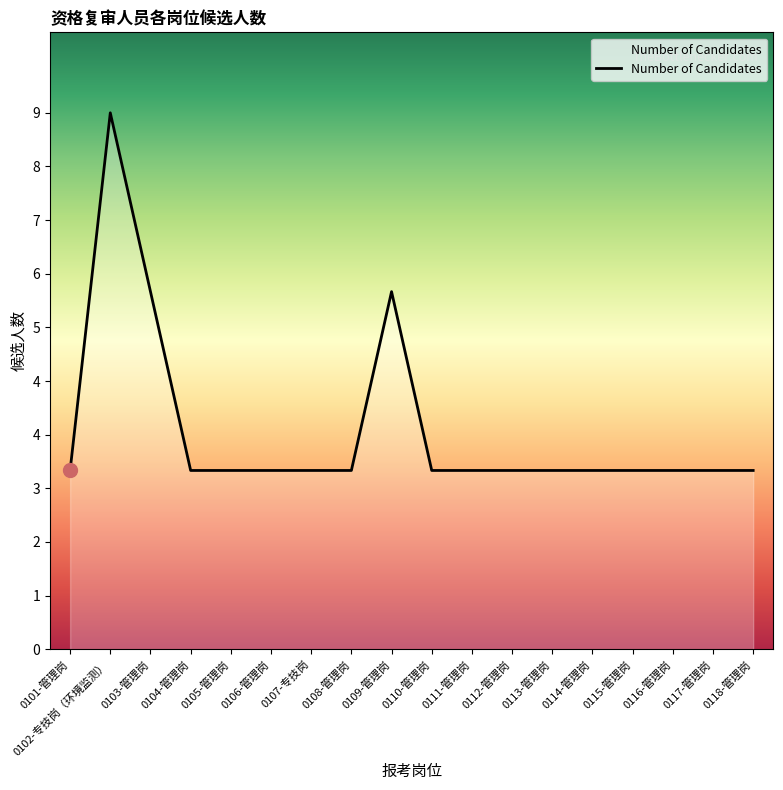

True or false: the data shows 3 at 0118-管理岗.

True